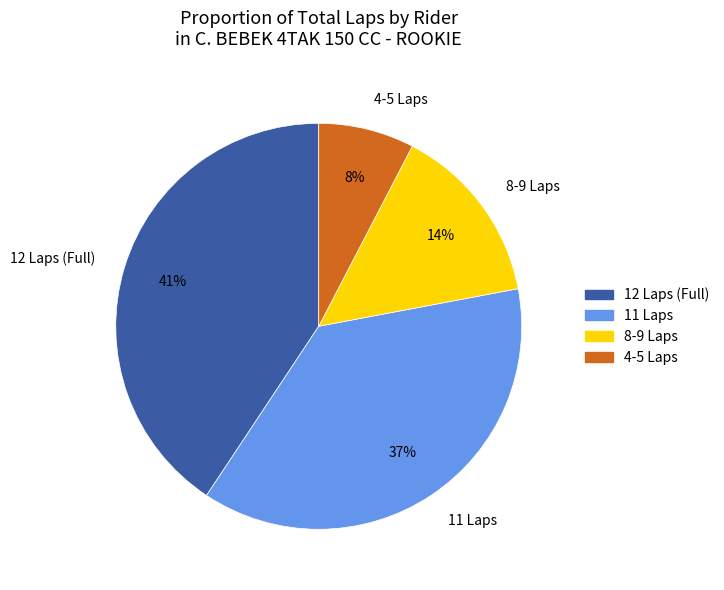

What is the ratio of the value at 11 Laps to the value at 12 Laps (Full)?

0.9